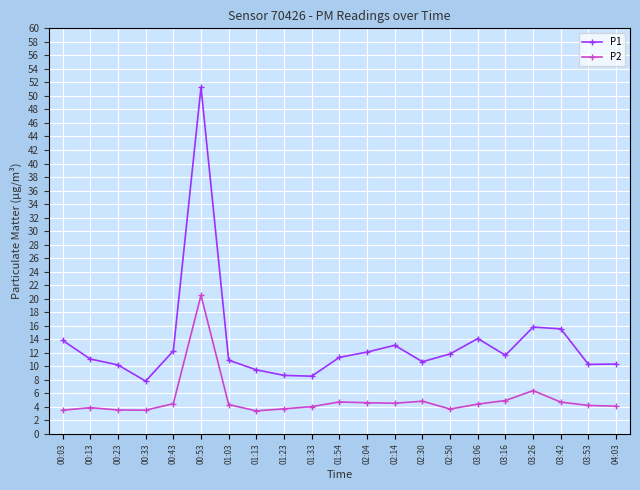

What position from the left is 03:26?

18